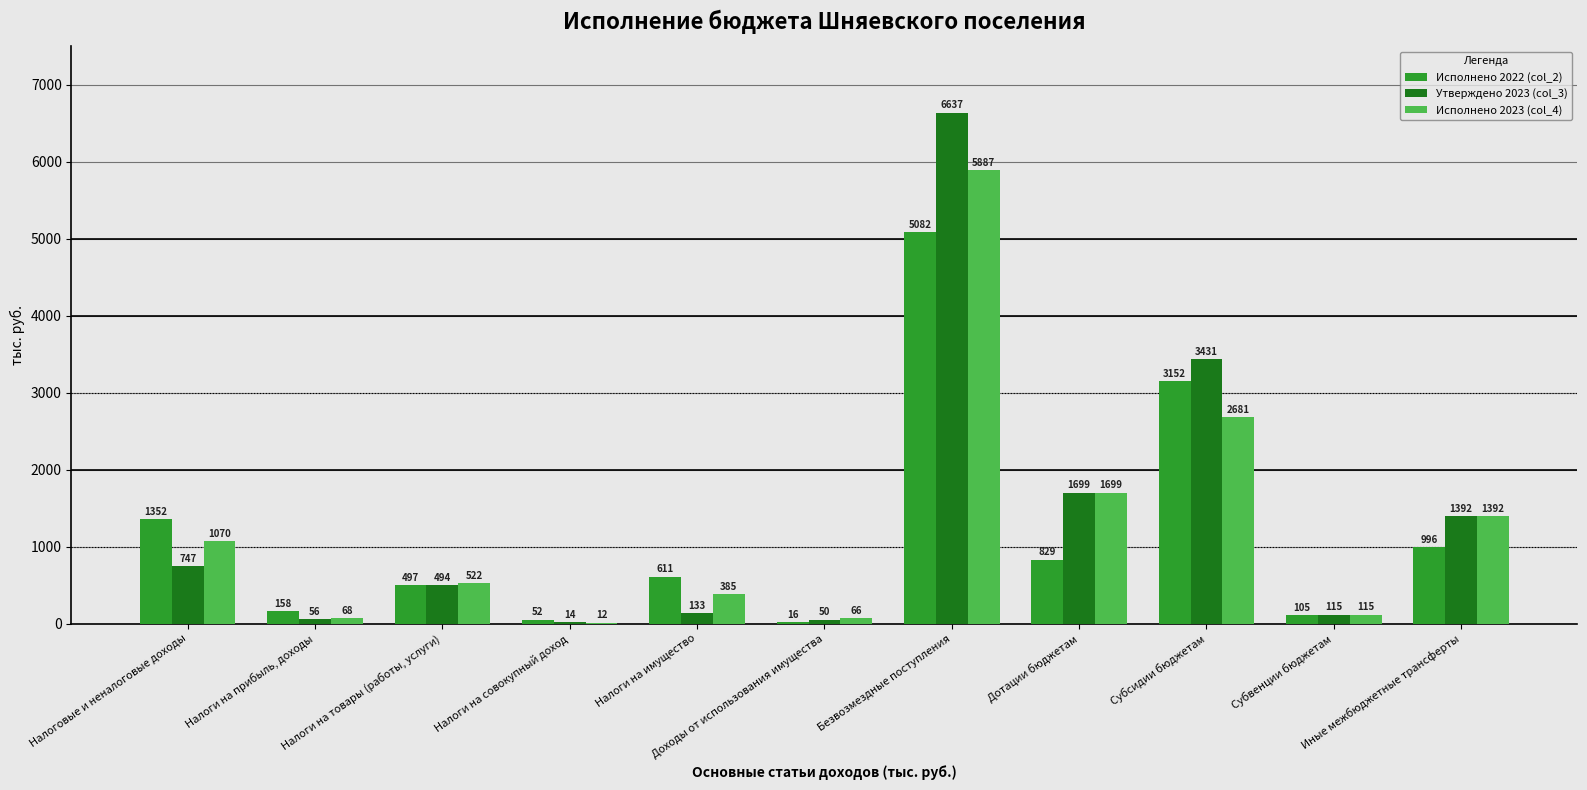

What is the sum of all Утверждено 2023 (col_3) values?

14768.6